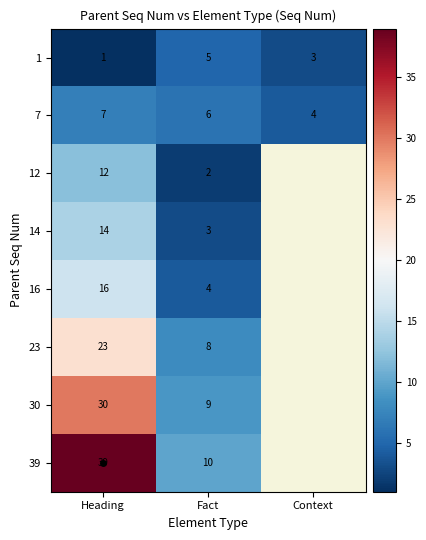

Which category has the lowest value in the 1 series?

Heading